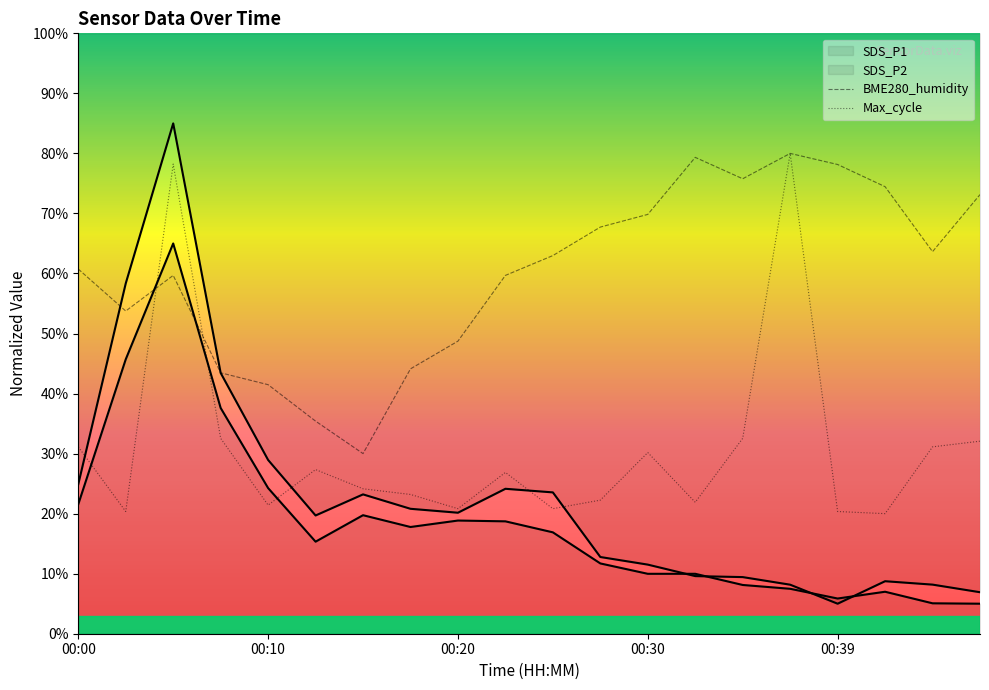

Is the value of BME280_humidity at 00:47 greater than the value of SDS_P1 at 00:10?

Yes